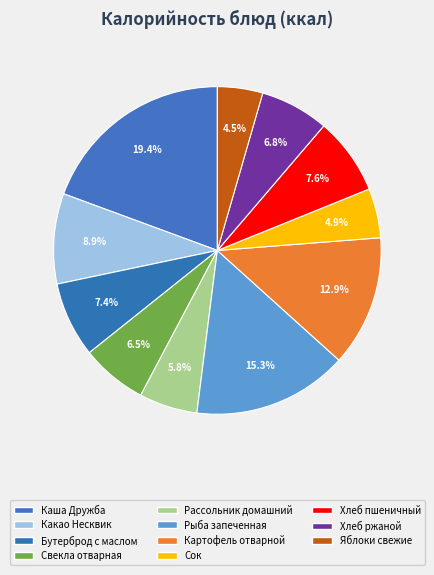

To the nearest percent, what portion does Хлеб ржаной represent?

7%